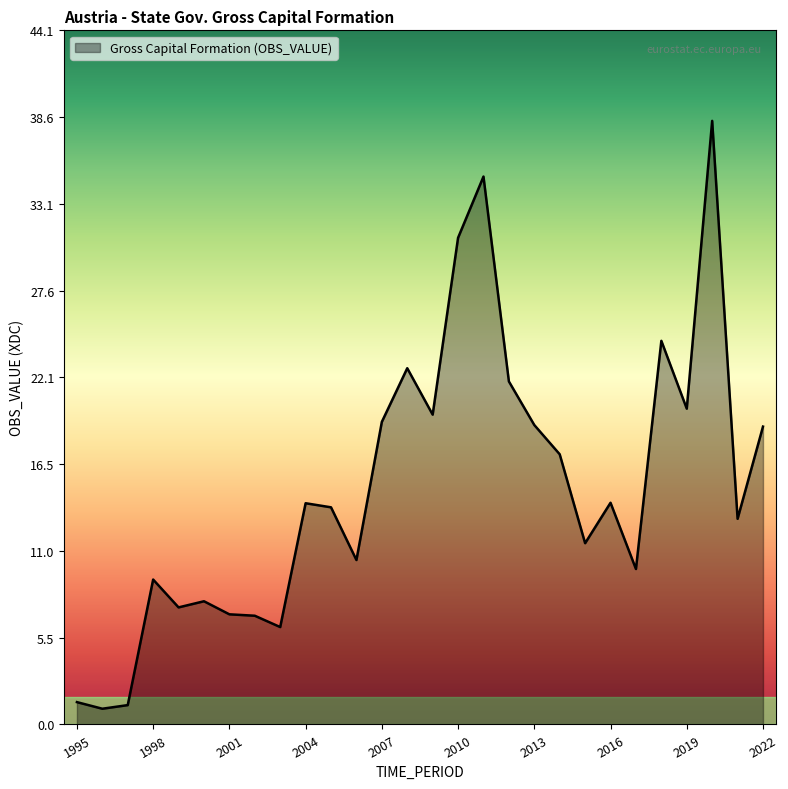

What is the difference between the maximum and minimum values?

37.4